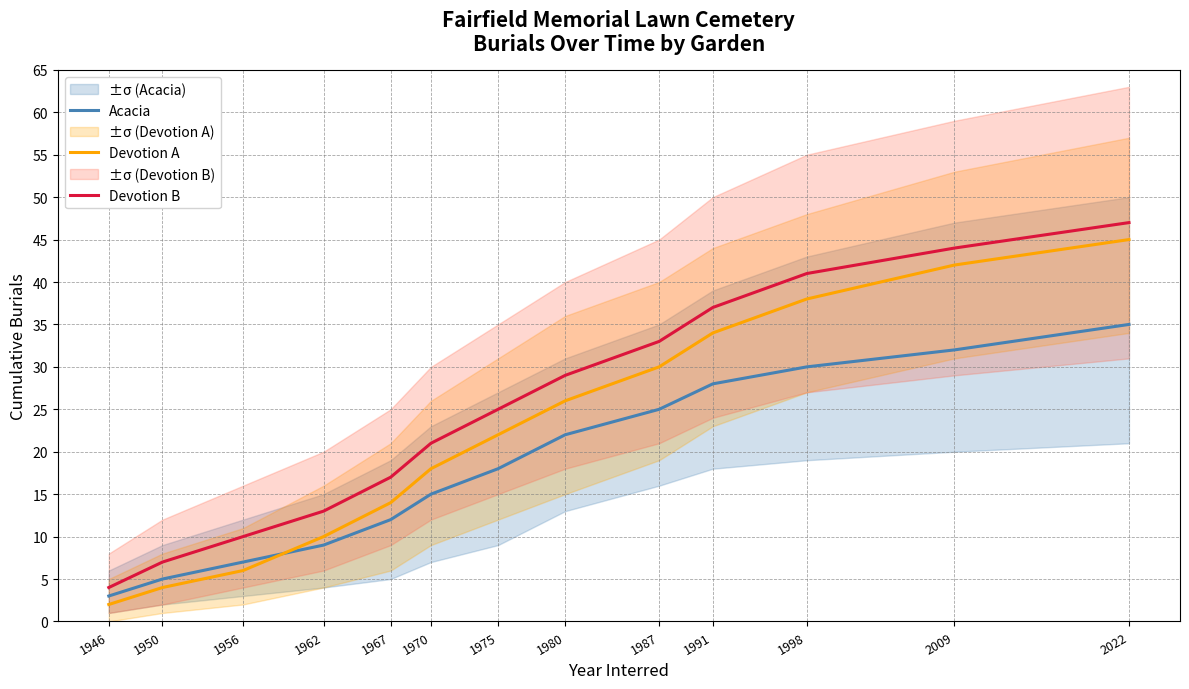

How many categories are shown in the chart?

13